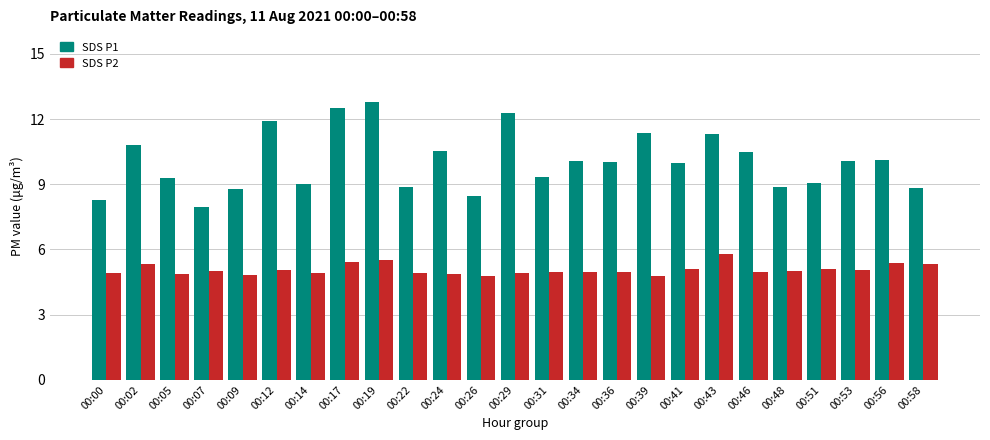

What is the average value of the SDS P2 series?

5.1